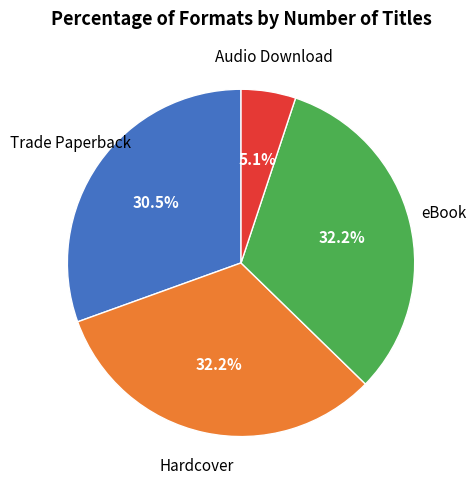

Does any single category account for the majority?

No